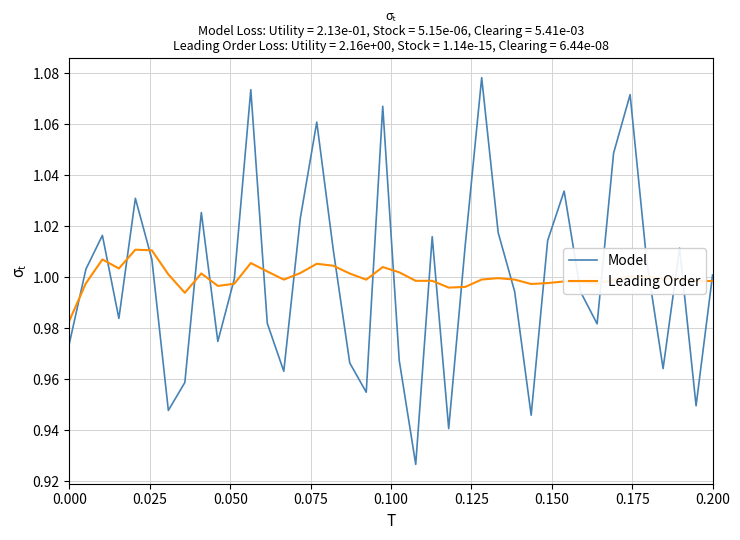

Which series has the widest spread of values?

Model